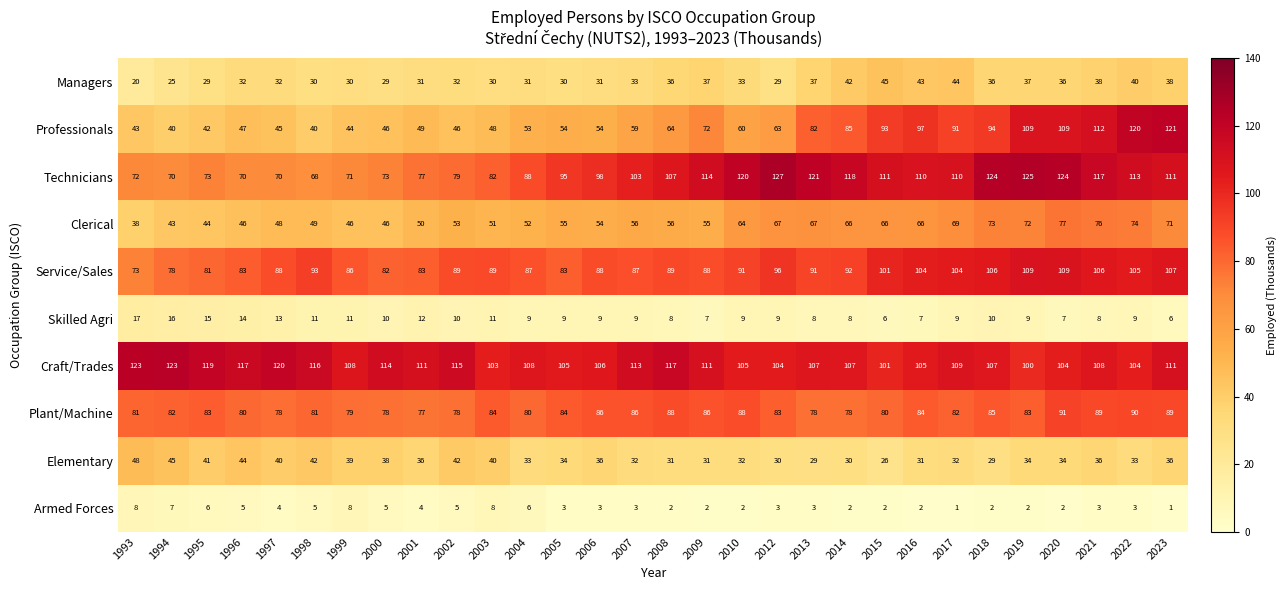

At how many categories does at least one series exceed 10?

30